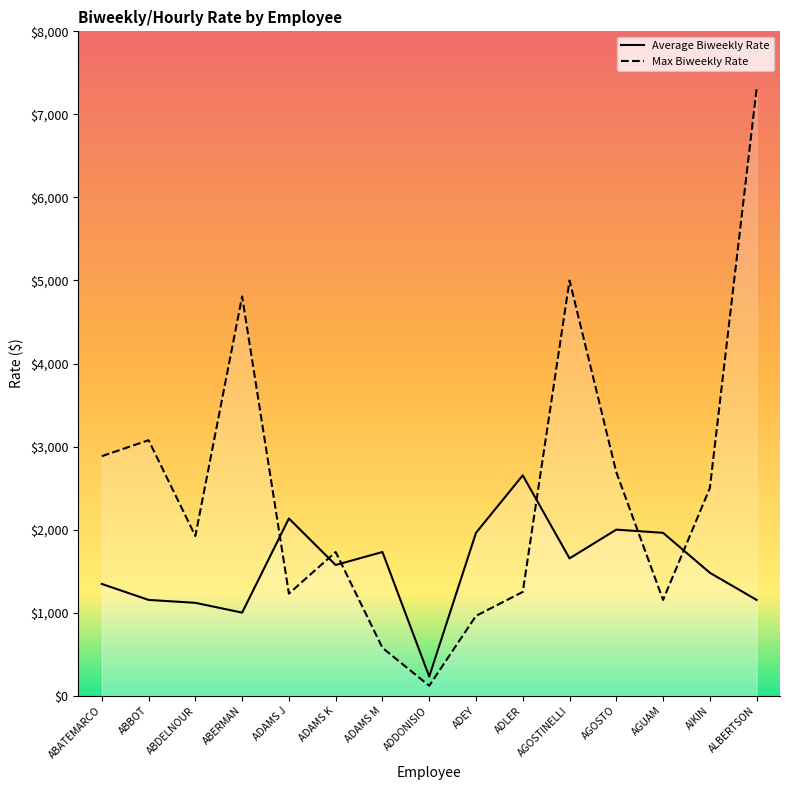

The value of Max Biweekly Rate at ABDELNOUR is 2517.4. True or false?

False